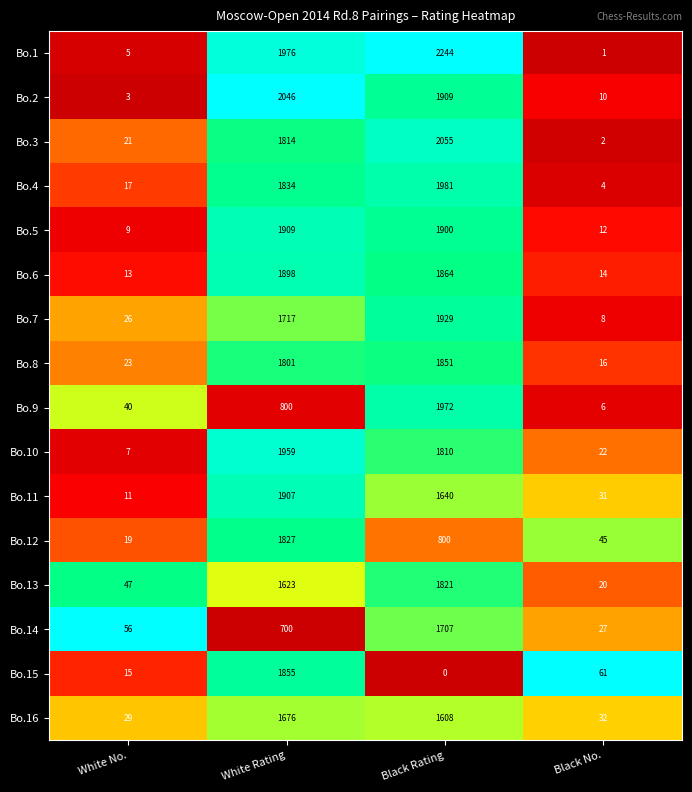

The value of Bo.2 at White No. is 1. True or false?

False